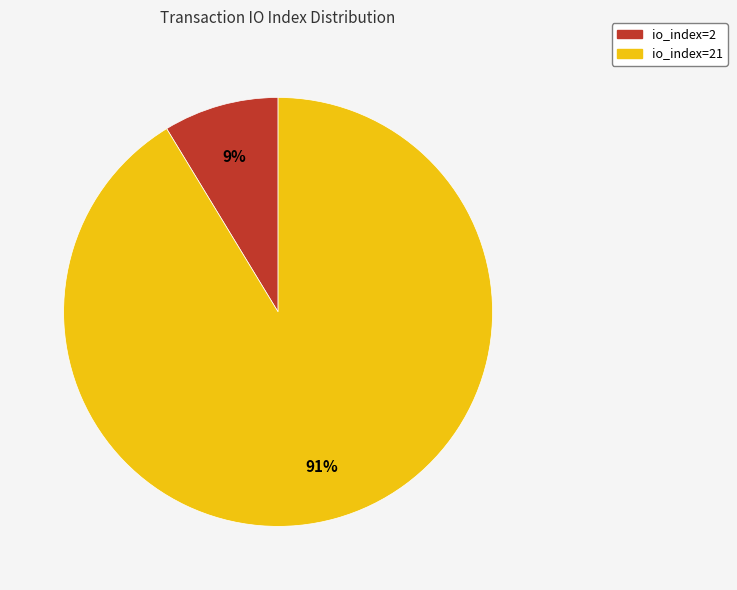

Is there a majority slice in this chart?

Yes